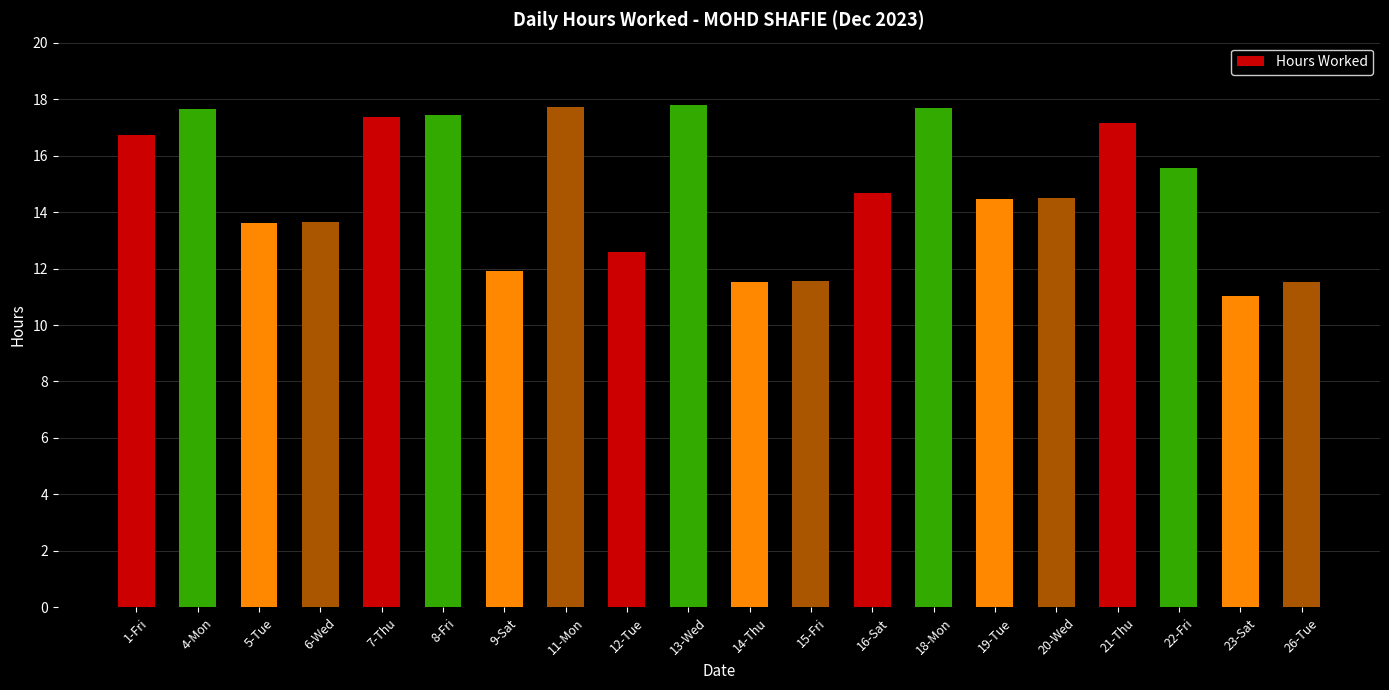

How many bars are there in total?

20